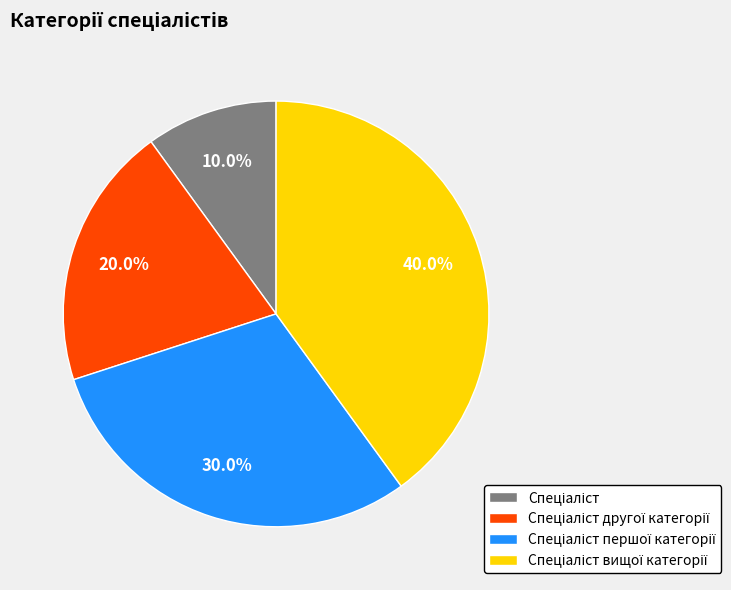

Is there a majority slice in this chart?

No